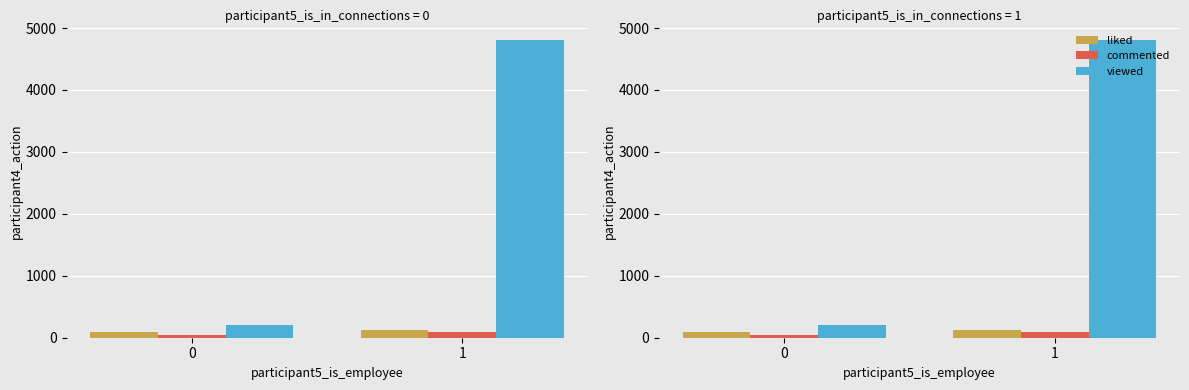

What is the difference between the maximum and minimum values in the viewed series?

4600